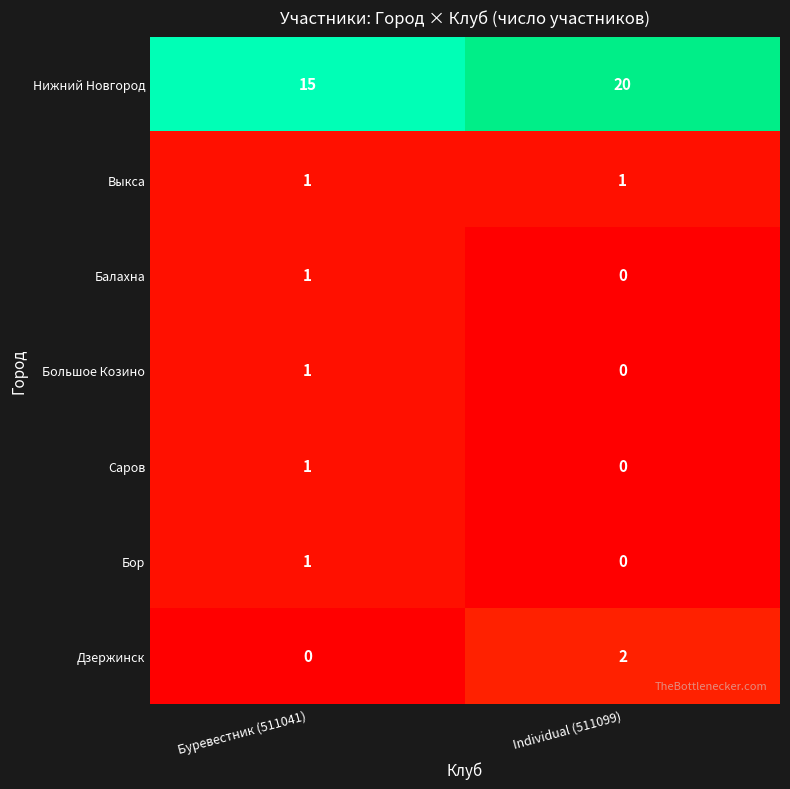

List the labels in order of Дзержинск value, largest first.

Individual (511099), Буревестник (511041)